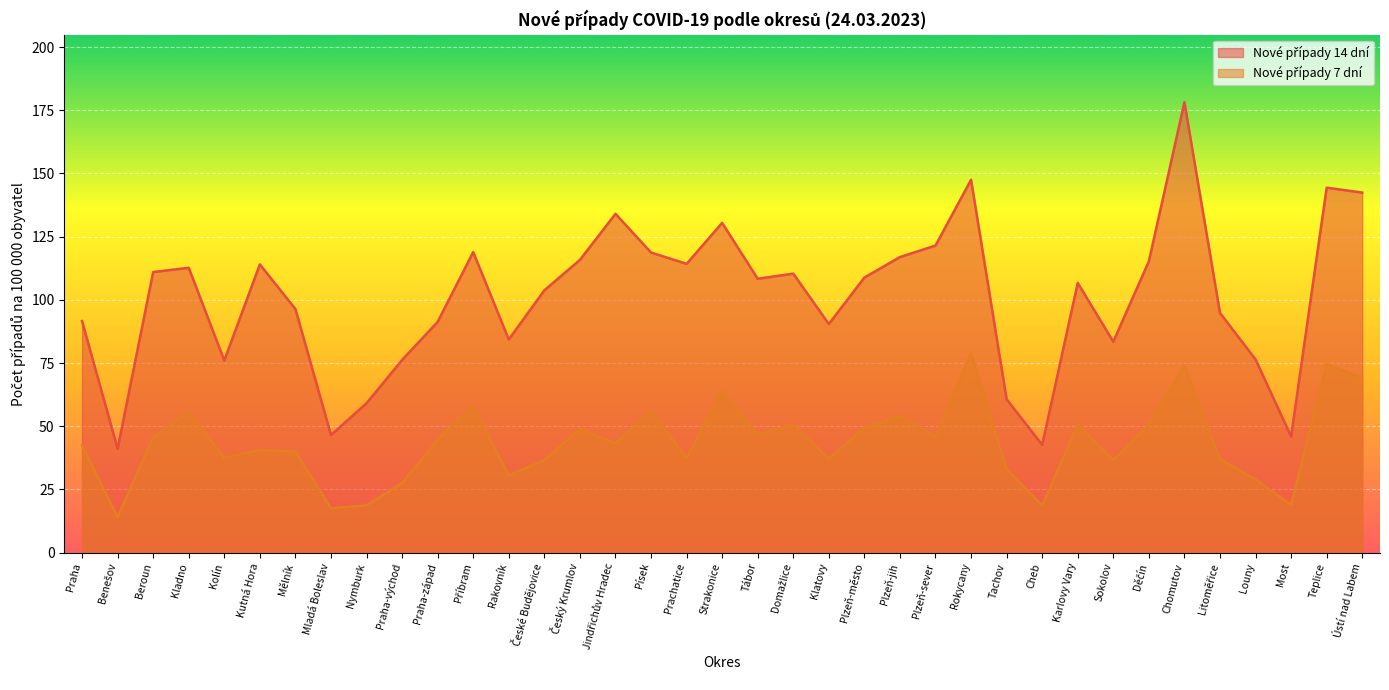

What are all the series names shown in the legend?

Nové případy 14 dní, Nové případy 7 dní